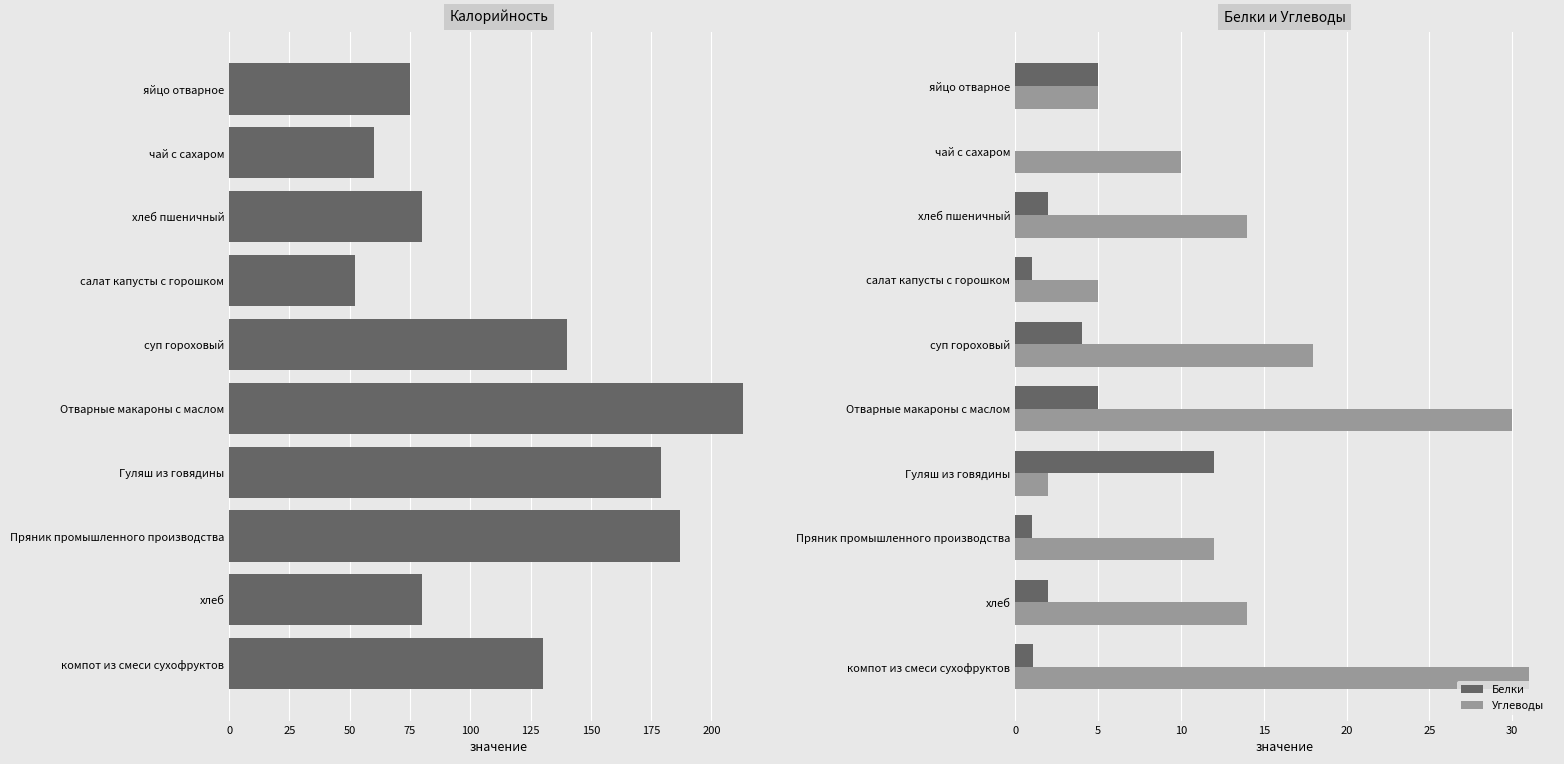

What is the sum of all Углеводы values?

141.0